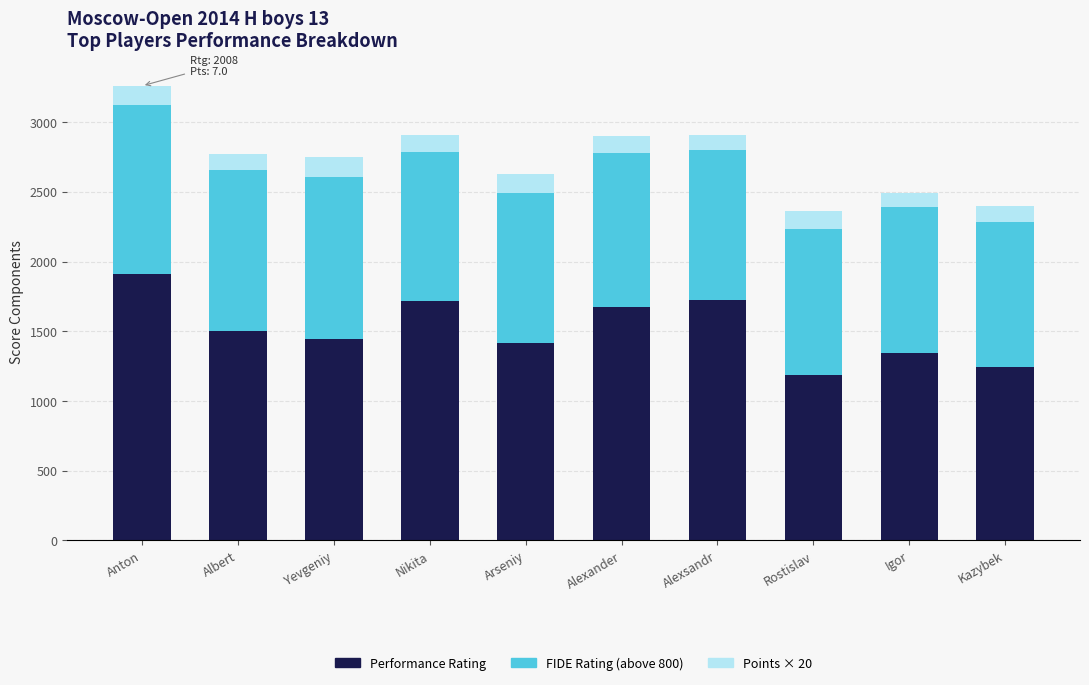

What is the difference between the Performance Rating values at Yevgeniy and Anton?

465